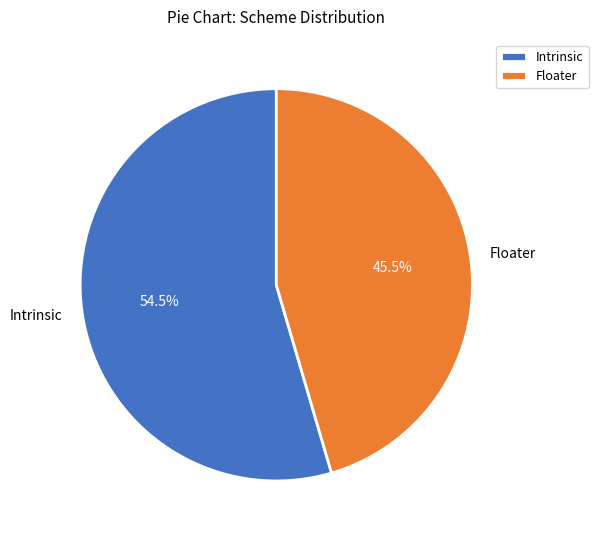

Approximately how many times larger is the value at Intrinsic compared to Floater?

1.2